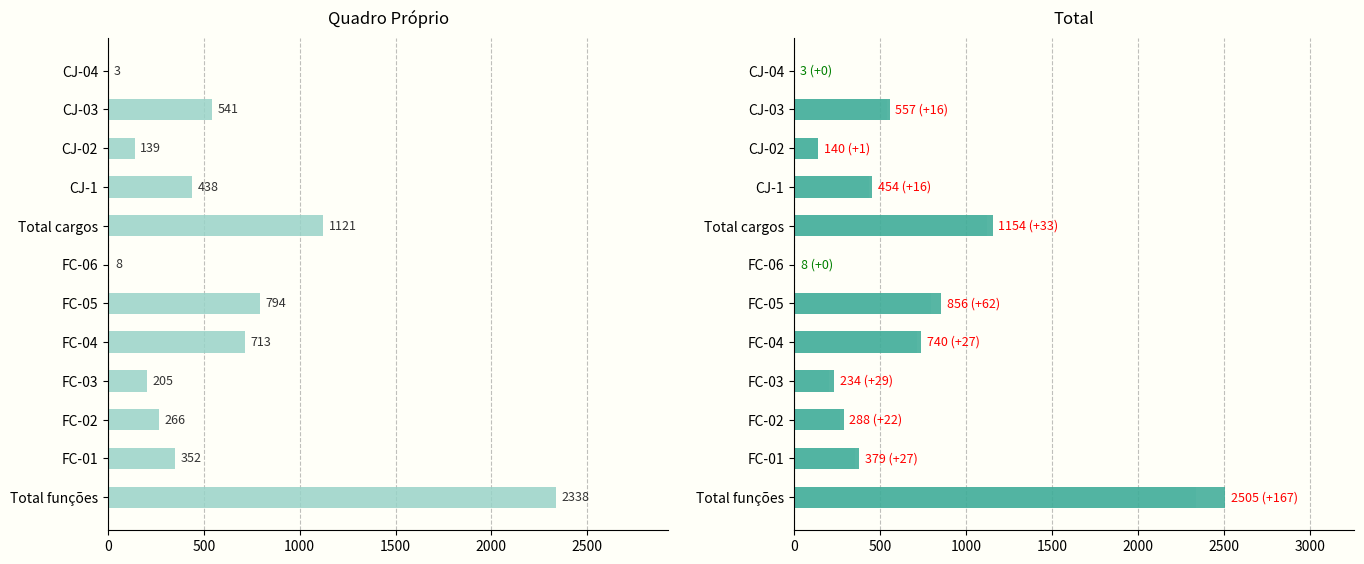

Reading left to right, extract all data points from this chart.

Quadro Próprio: 3	541	139	438	1121	8	794	713	205	266	352	2338
Quadro Próprio (ref): 3	541	139	438	1121	8	794	713	205	266	352	2338
Total: 3	557	140	454	1154	8	856	740	234	288	379	2505